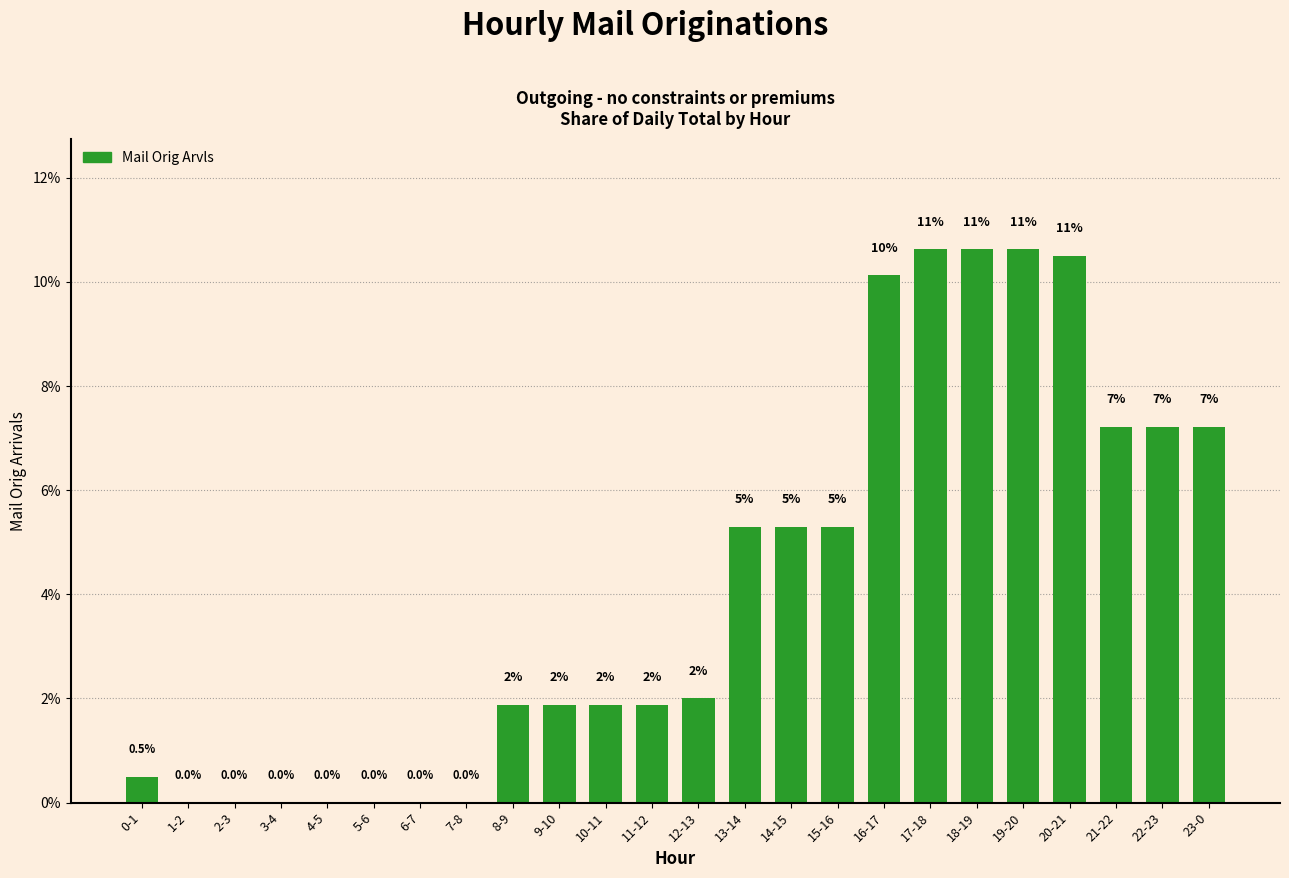

What is the greatest value displayed?

10.6